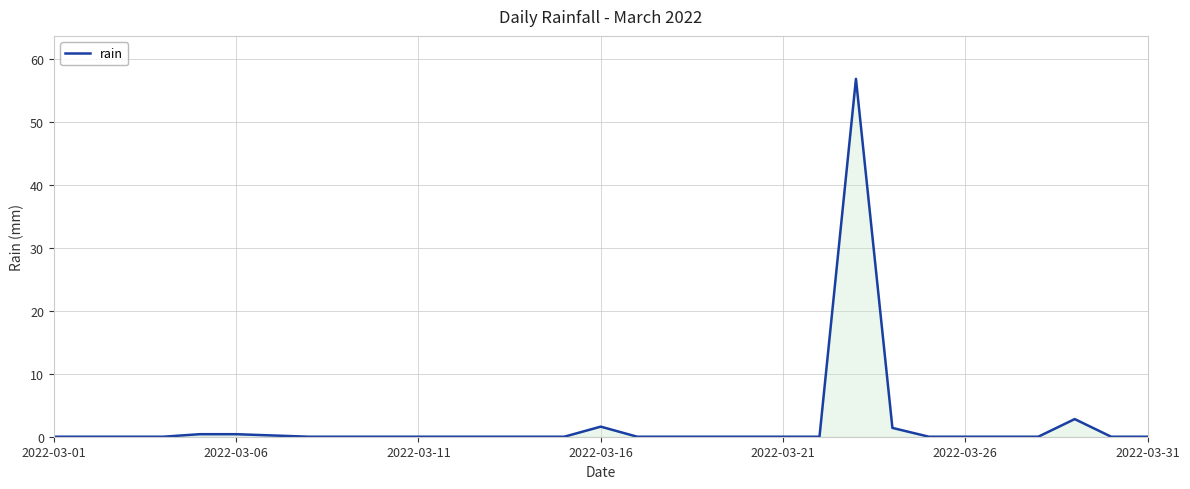

What is the difference between the maximum and minimum values?

56.8